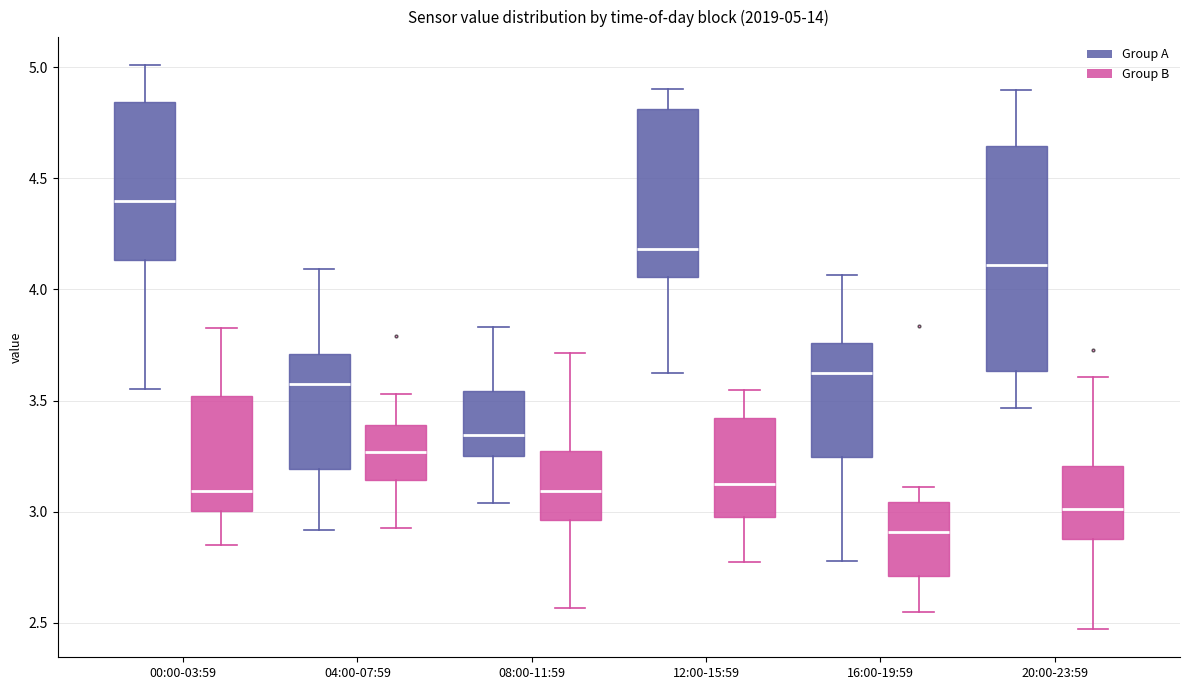

Which box is the tallest, from its lower edge to its upper edge?

20:00-23:59 (Group A)